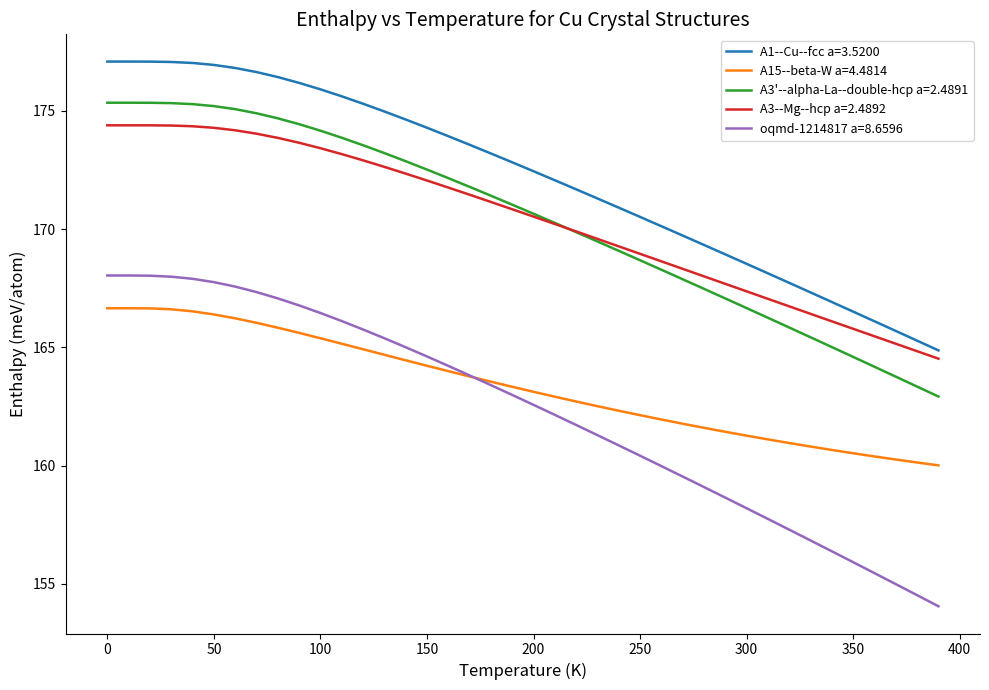

True or false: oqmd-1214817 a=8.6596 and A15--beta-W a=4.4814 intersect in this chart.

True